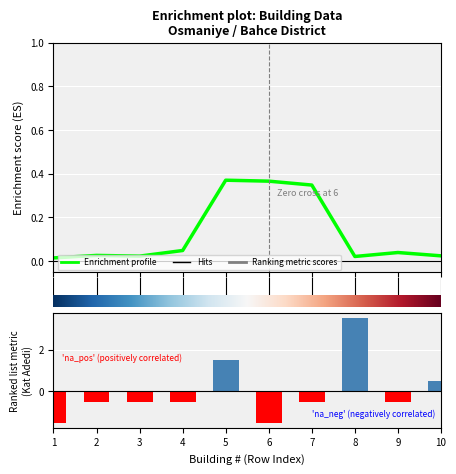

The Enrichment profile series shows 0.0 at 3. True or false?

False